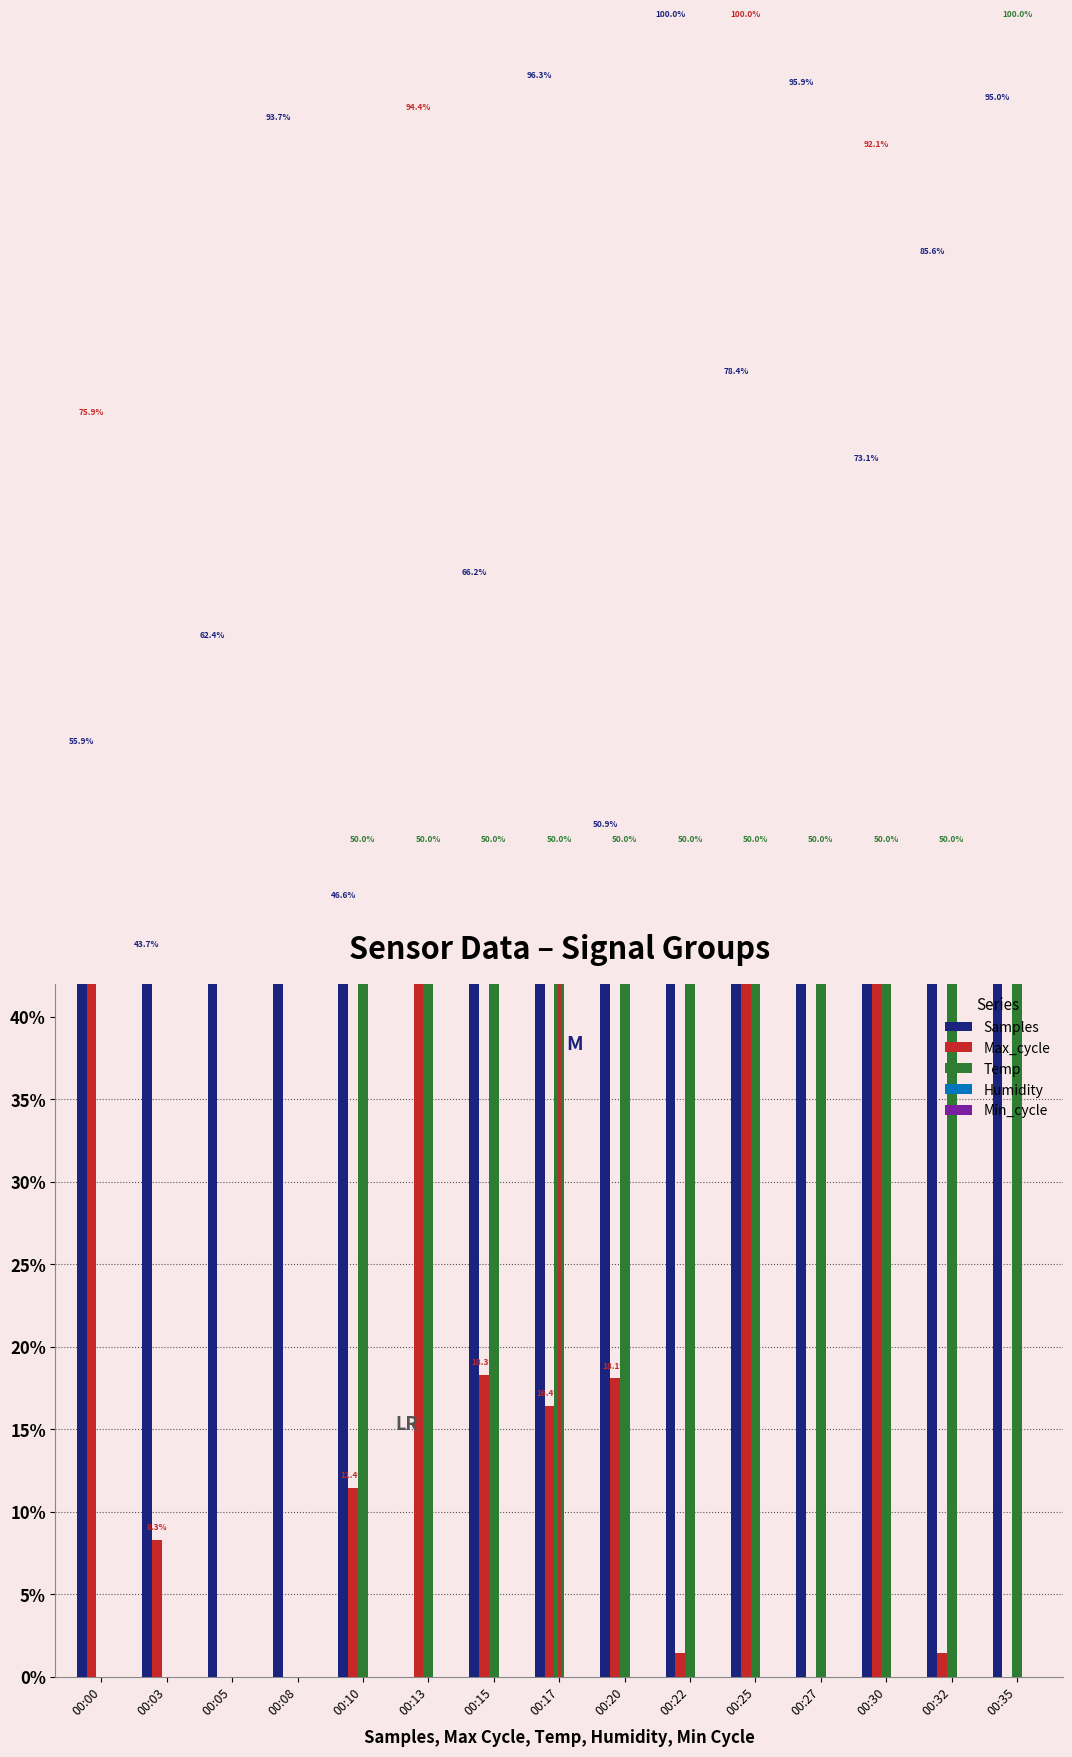

Between 00:27 and 00:35, which series saw the biggest shift?

Temp